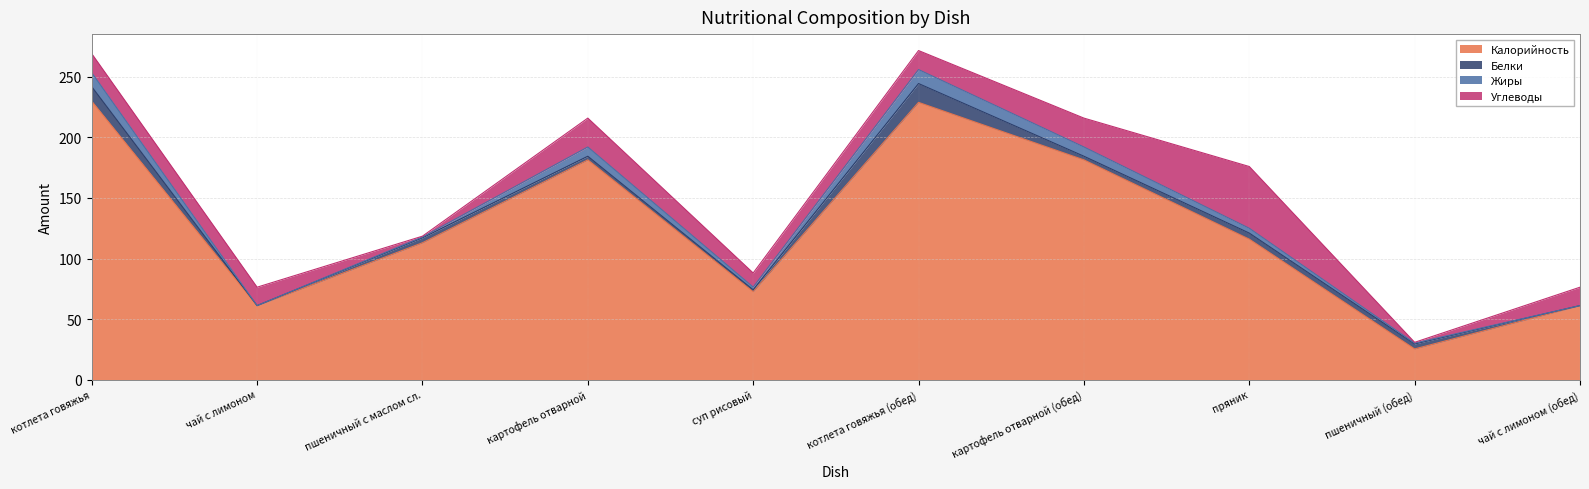

At which category does Углеводы reach its first local peak?

картофель отварной